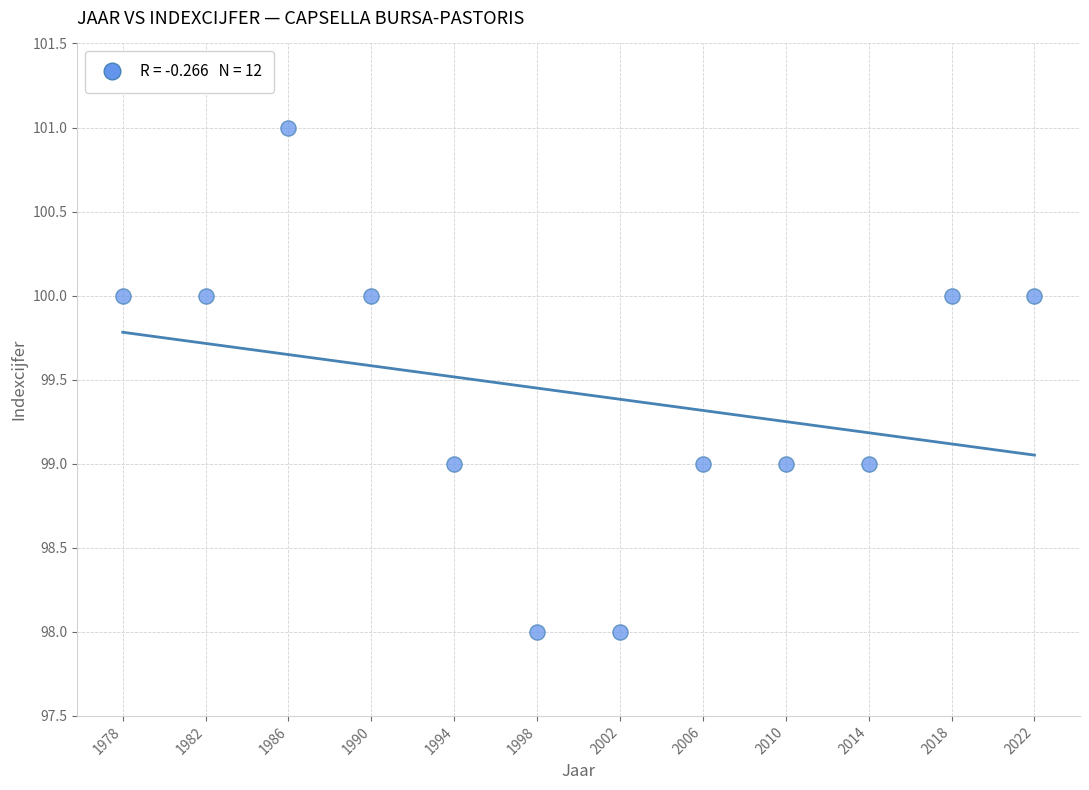

What is the range of X values (max minus min)?

44